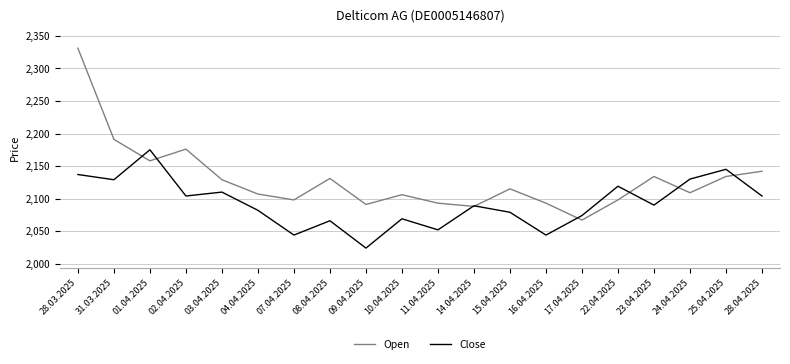

Read the Open value at 04.04.2025, to the nearest 10.

2110